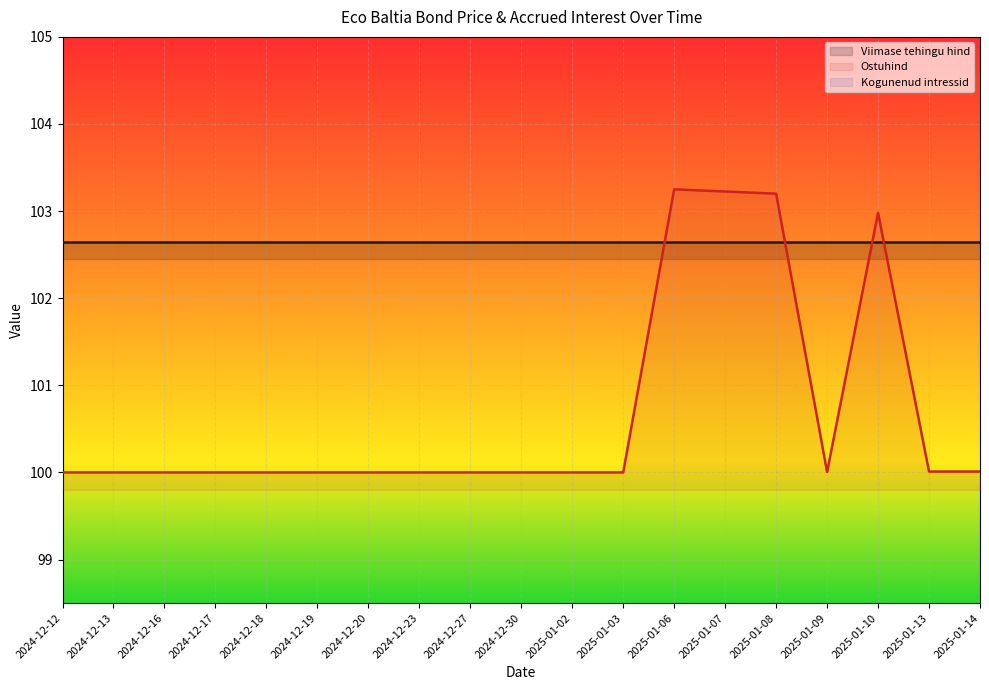

What is the maximum value for Viimase tehingu hind?

102.7